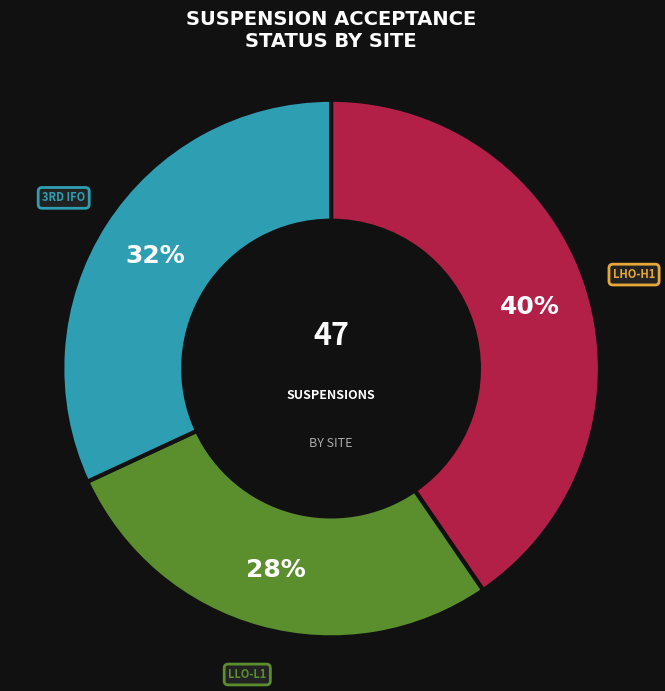

To the nearest percent, what is the average slice percentage?

33%